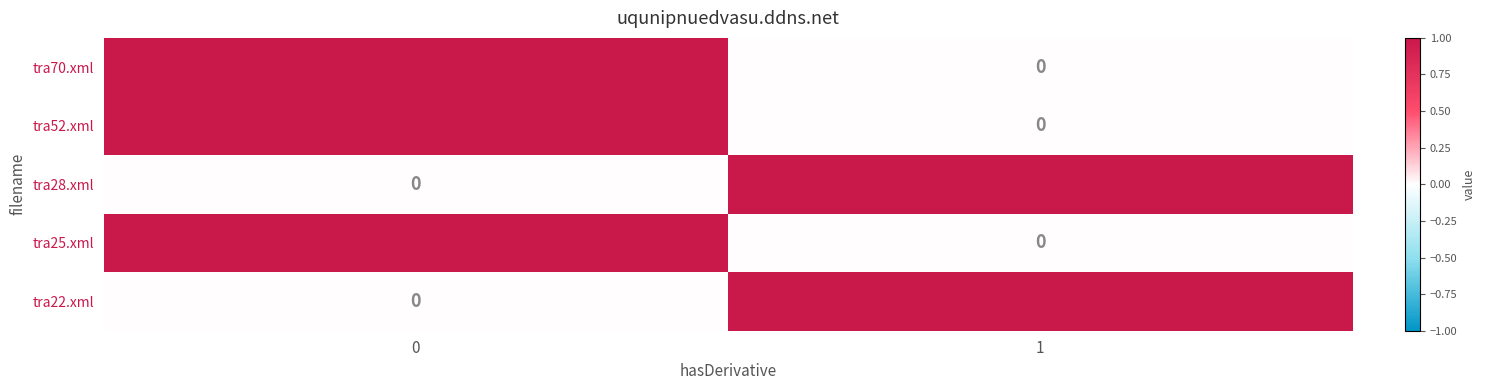

What is the total value across all series at 0?

3